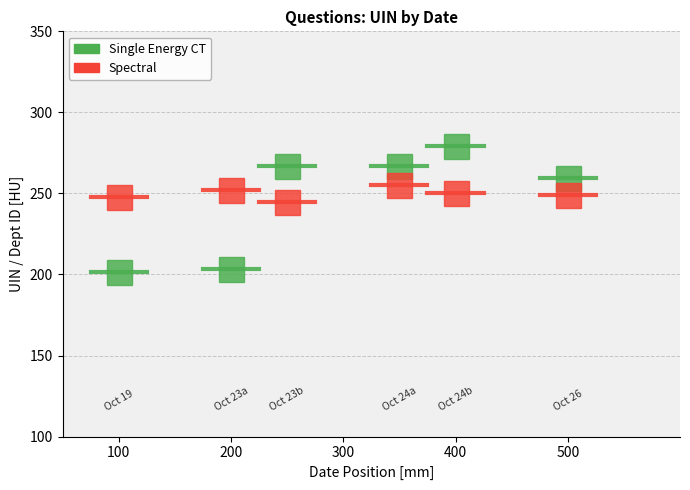

Is it true that Single Energy CT equals 201.6 at 100?

True